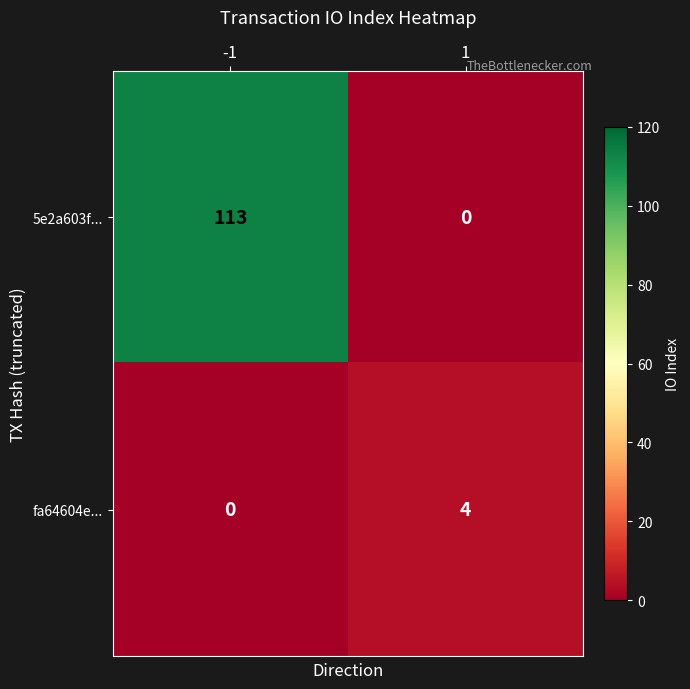

What is the greatest value displayed?

113